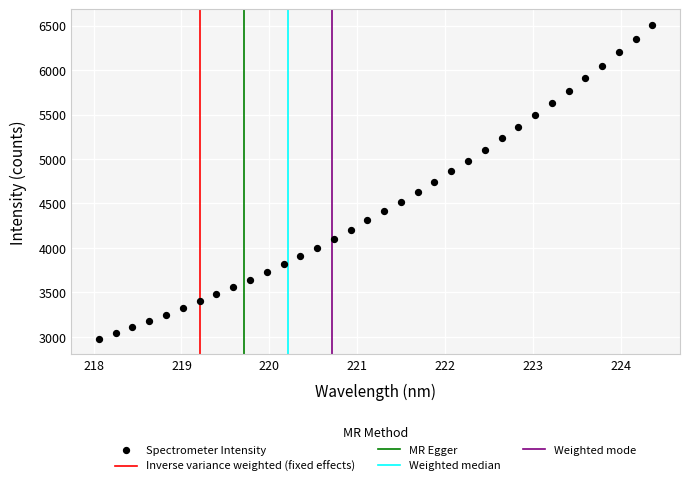

What is the range of Y values (max minus min)?

3526.6